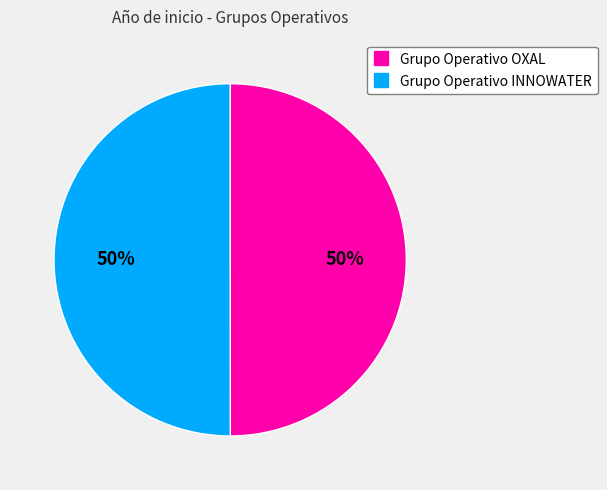

What is the ratio of the value at Grupo Operativo INNOWATER to the value at Grupo Operativo OXAL?

1.0